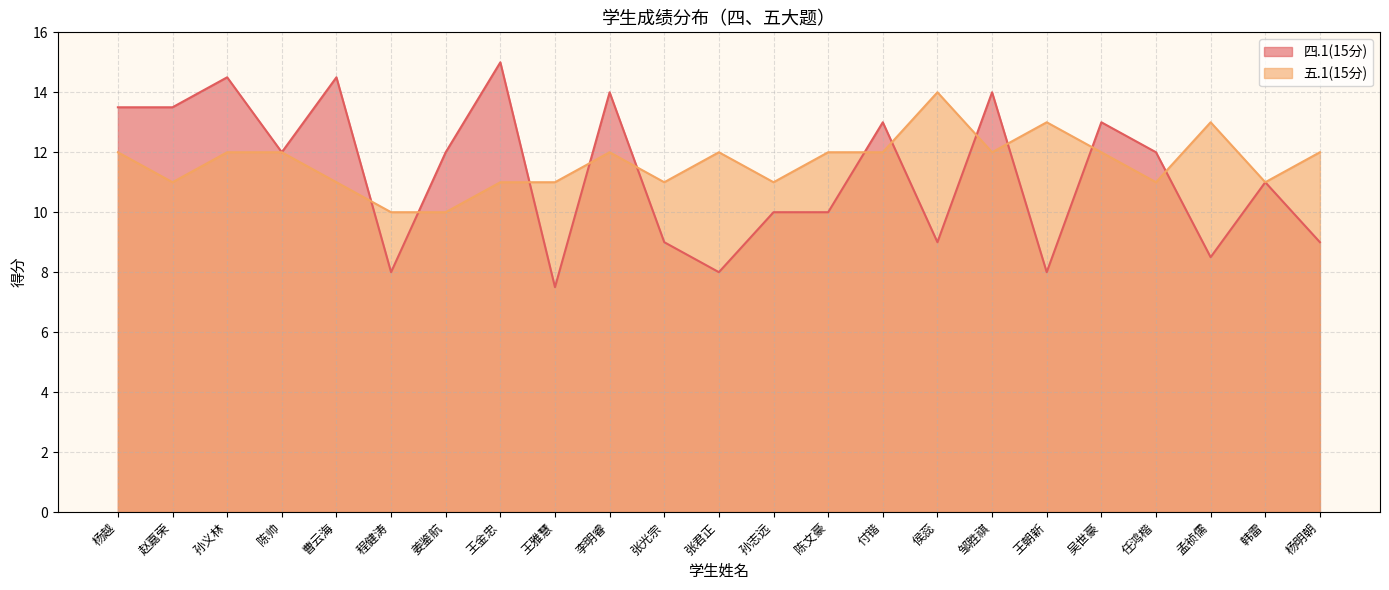

How many lines are shown in the chart?

2